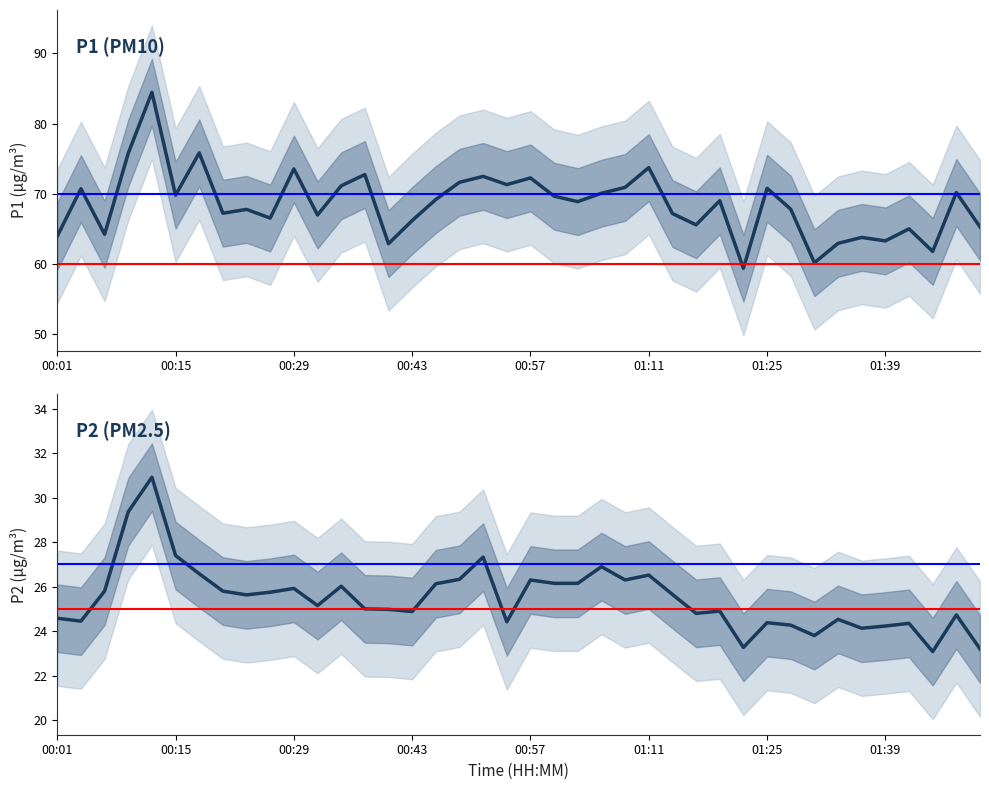

Is the value of P2 (PM2.5) at 22 greater than the value of P1 (PM10) at 00:01?

No